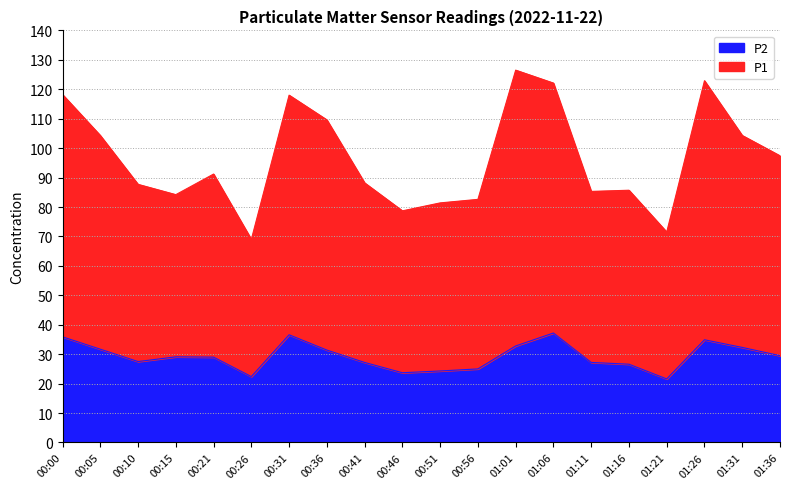

How many interior local peaks does the P1 series have?

5